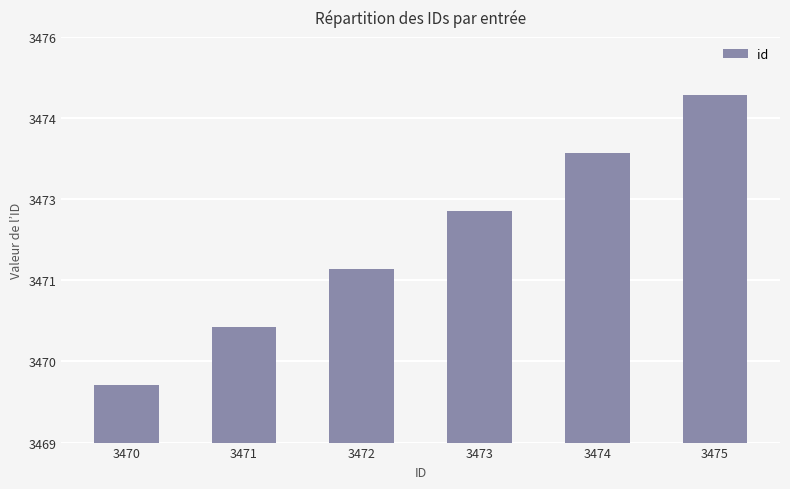

List the labels in order of value, smallest first.

3470, 3471, 3472, 3473, 3474, 3475